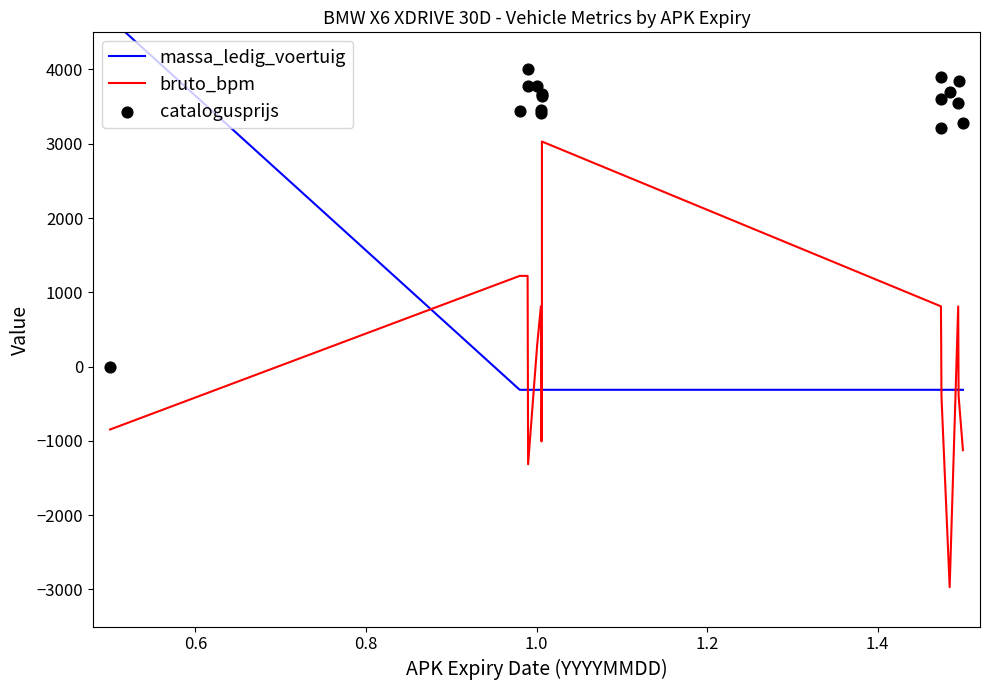

Which series has the largest total across all categories?

catalogusprijs